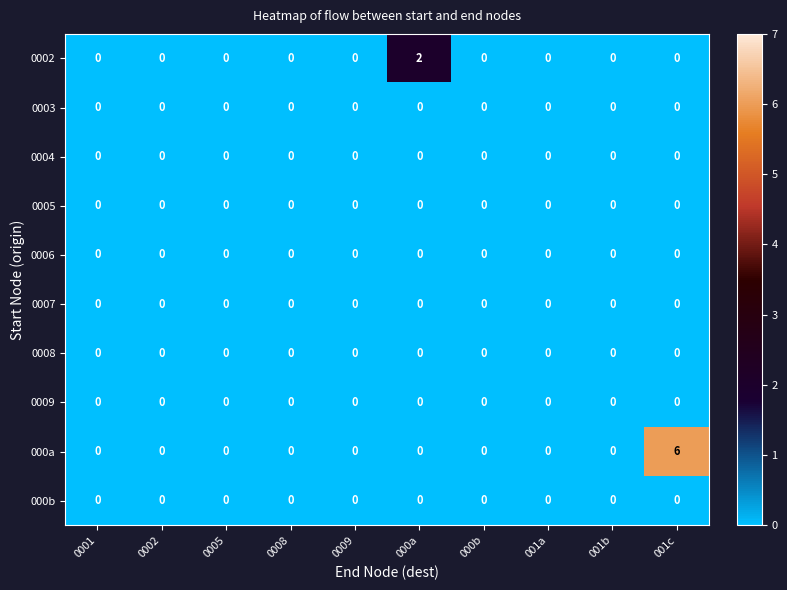

Which series has the widest spread of values?

000a